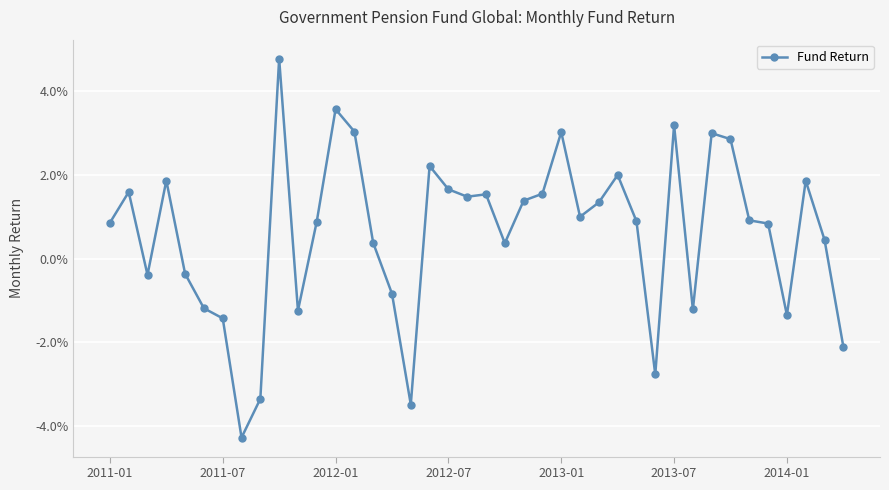

Rank the categories by value from highest to lowest.

9, 12, 30, 13, 24, 32, 33, 17, 27, 2012-07, 37, 18, 2011-07, 23, 20, 19, 22, 26, 25, 34, 28, 11, 2011-01, 35, 38, 14, 21, 2013-01, 2012-01, 15, 2013-07, 31, 10, 36, 2014-01, 39, 29, 8, 16, 7